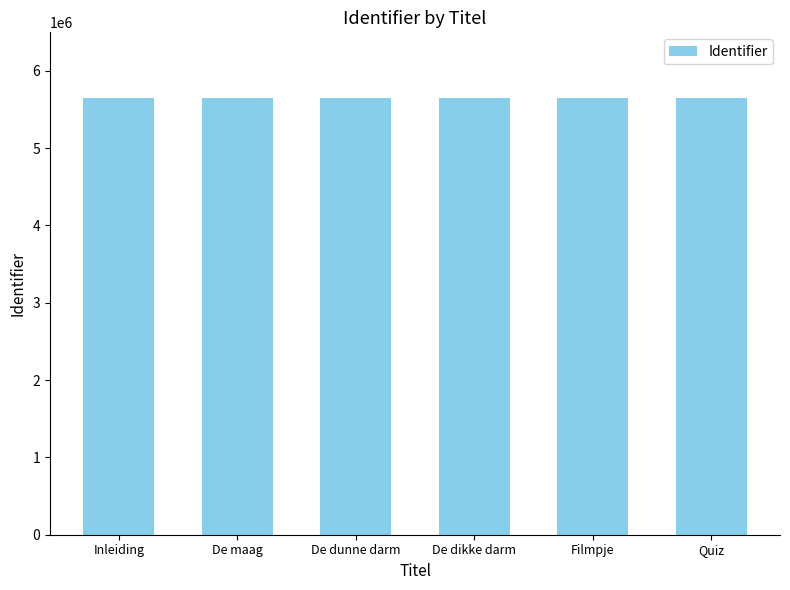

What is the sum of the values at Filmpje and De dunne darm?

11302068